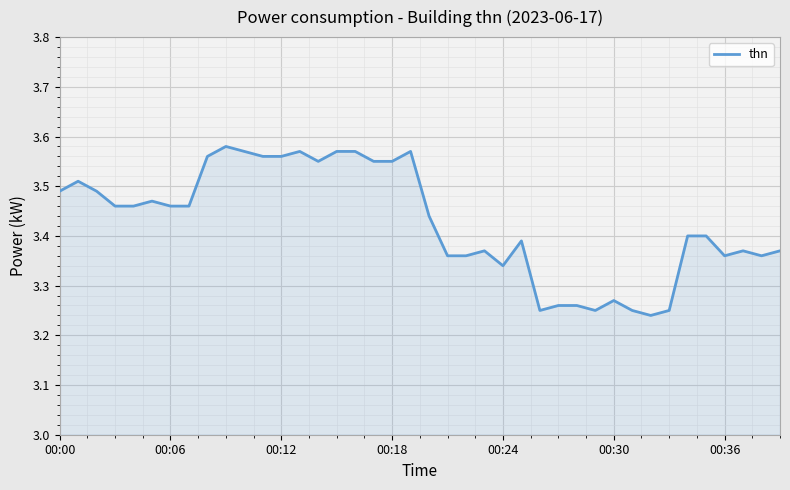

What is the difference between the maximum and minimum values?

0.3